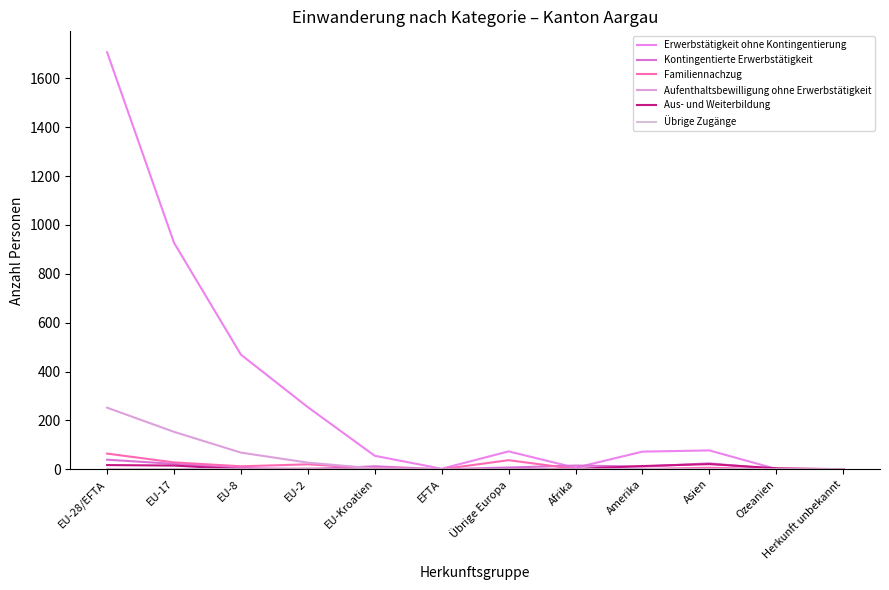

What is the spread (max minus min) of values at Asien?

77